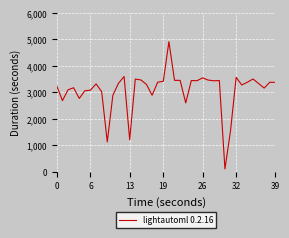

What is the maximum value shown in the chart?

4913.0